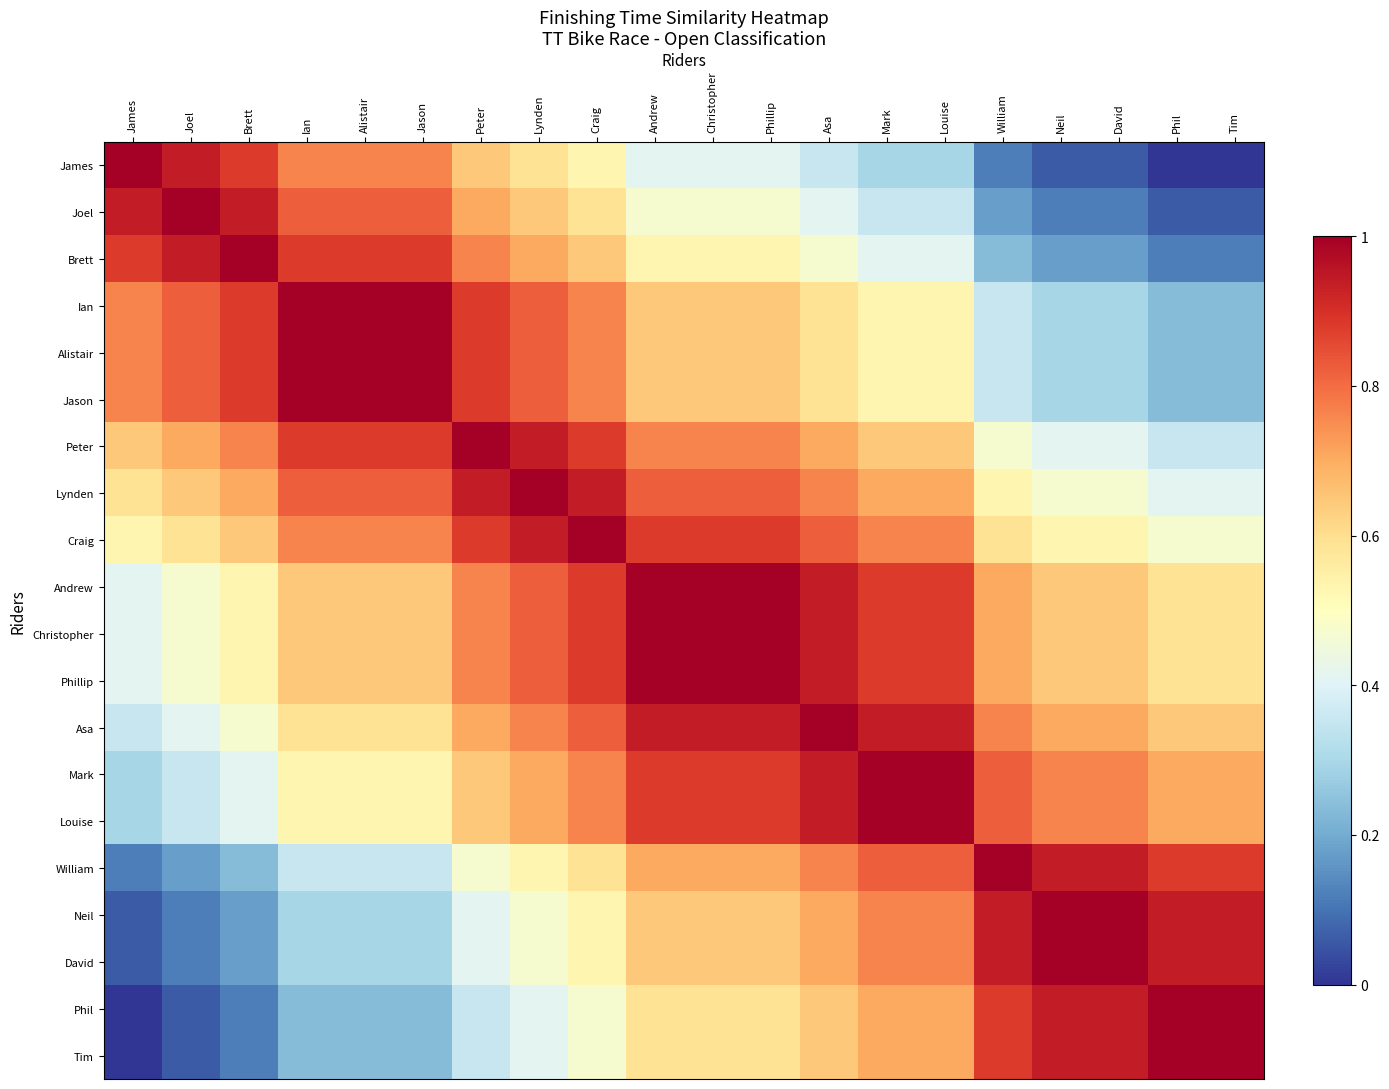

Rank the series at Ian from lowest to highest value.

Phil, Tim, Neil, David, William, Mark, Louise, Asa, Andrew, Christopher, Phillip, James, Craig, Joel, Lynden, Brett, Peter, Ian, Alistair, Jason